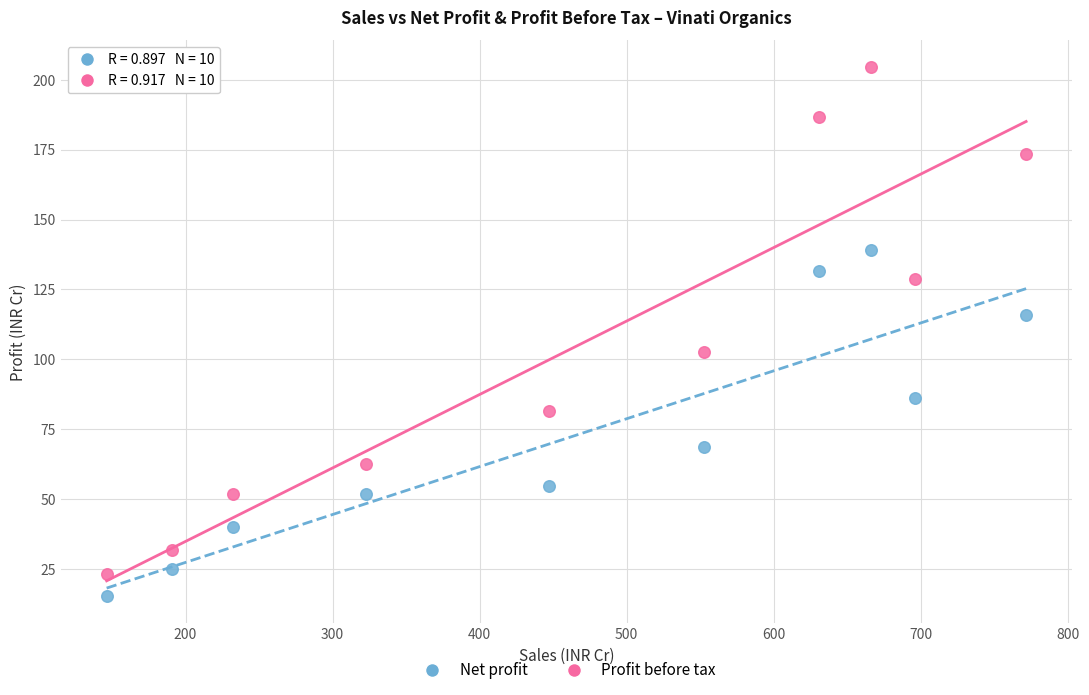

Which series contains the highest Y value?

Profit before tax